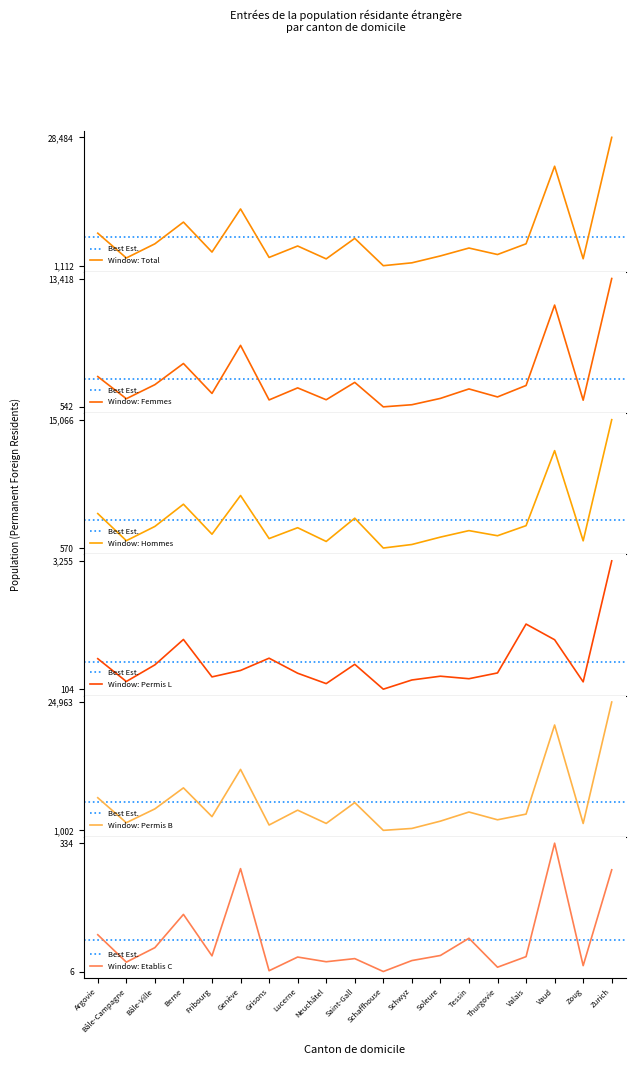

At which label does Window: Etablis C reach its peak?

Vaud